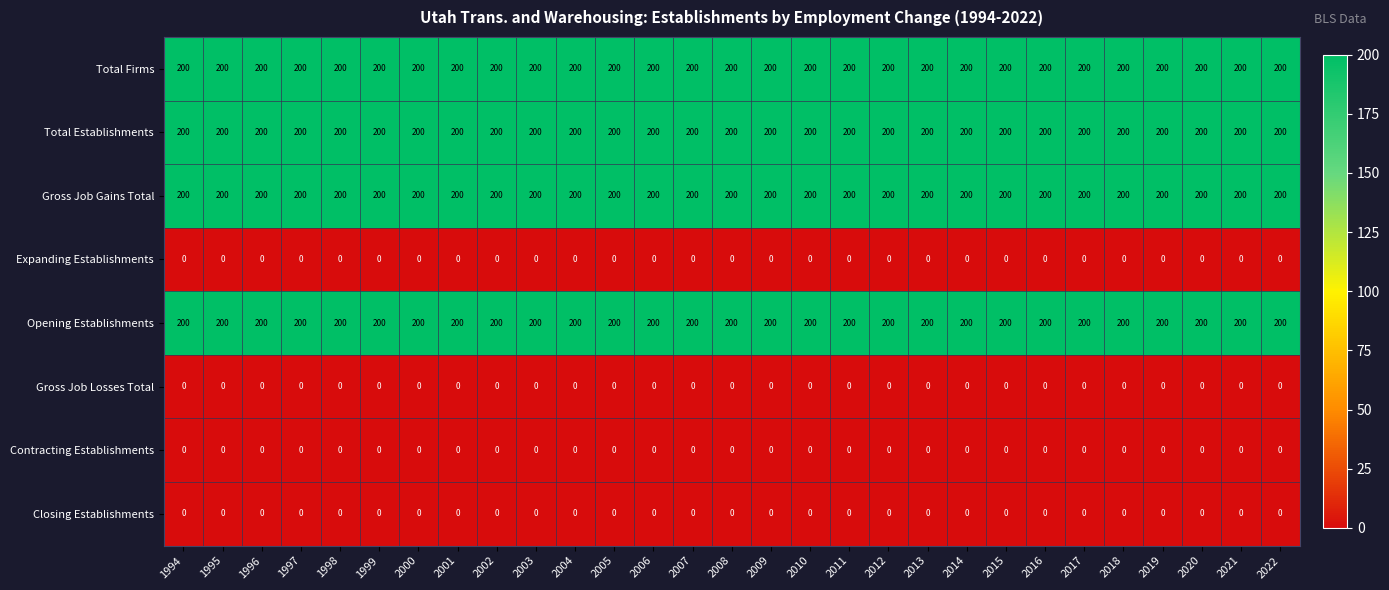

At how many categories does at least one series exceed 172?

29